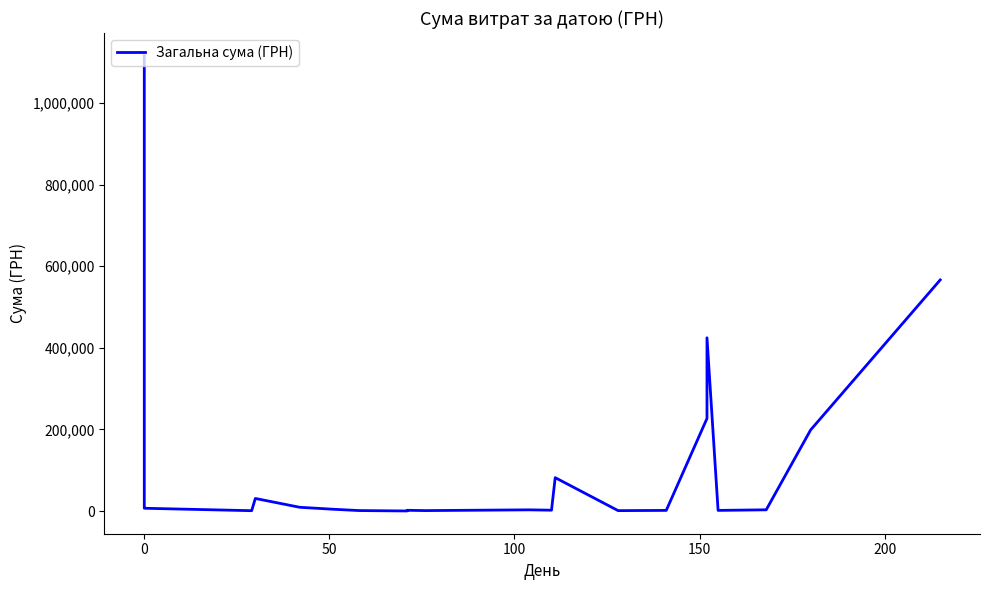

Reading right to left, extract all data points from this chart.

566363.4	198761.2	2999.5	1587.8	424540.2	226868.9	1560.0	996.0	81810.0	2070.0	2940.0	1088.0	1810.0	191.0	1168.8	4417.6	9192.7	30800.0	30800.0	865.0	6825.0	6863.2	1115630.5